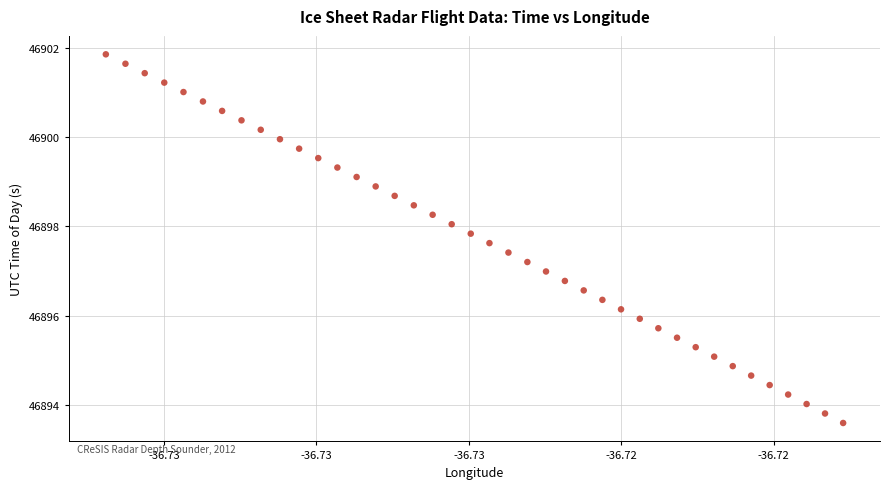

What is the range of Y values (max minus min)?

8.3